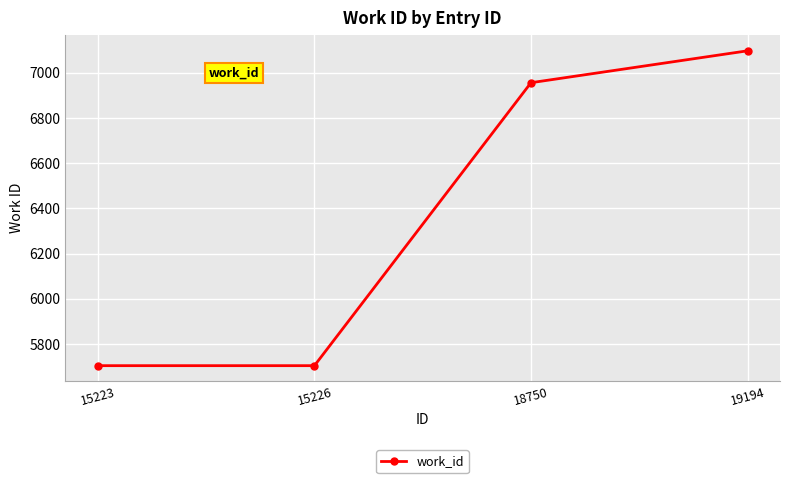

True or false: the data has more than 1 interior local peaks.

False